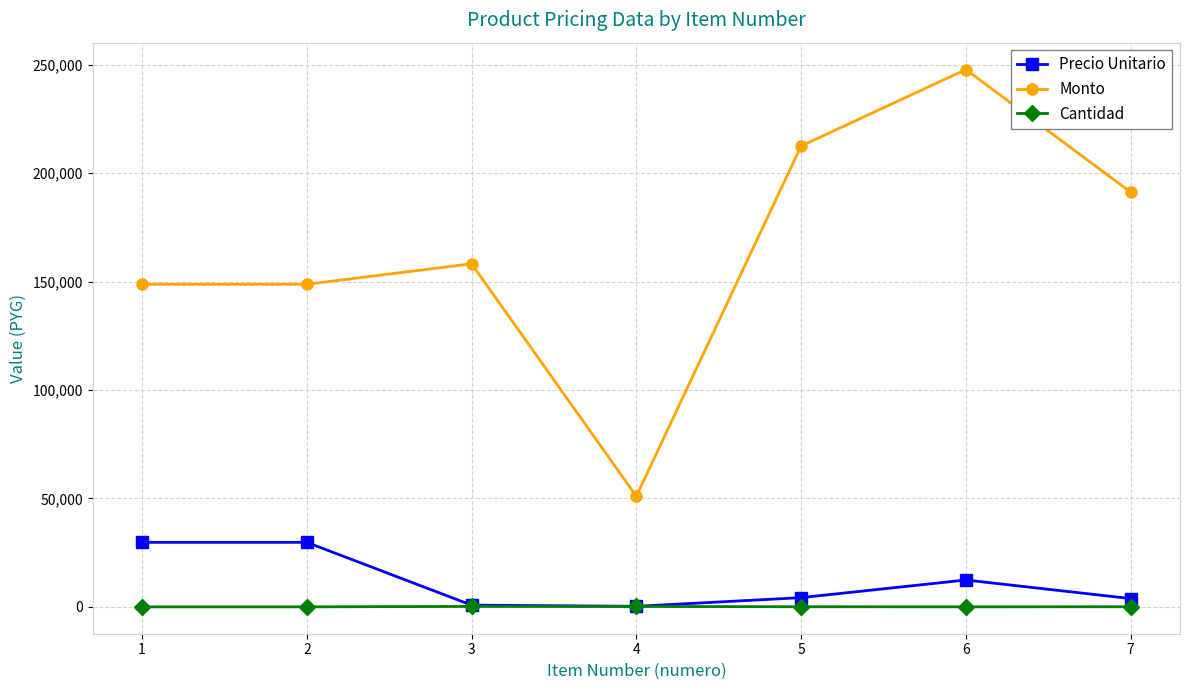

How many interior local peaks does the Monto series have?

2